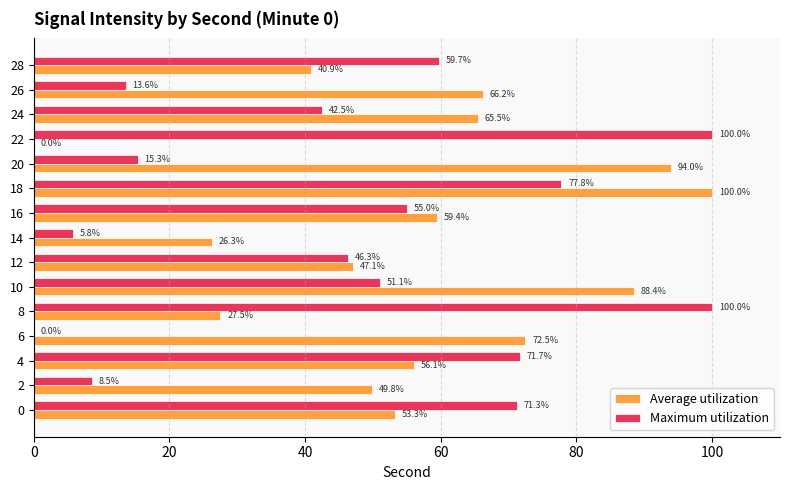

The value of Maximum utilization at 10 is 51.1. True or false?

True